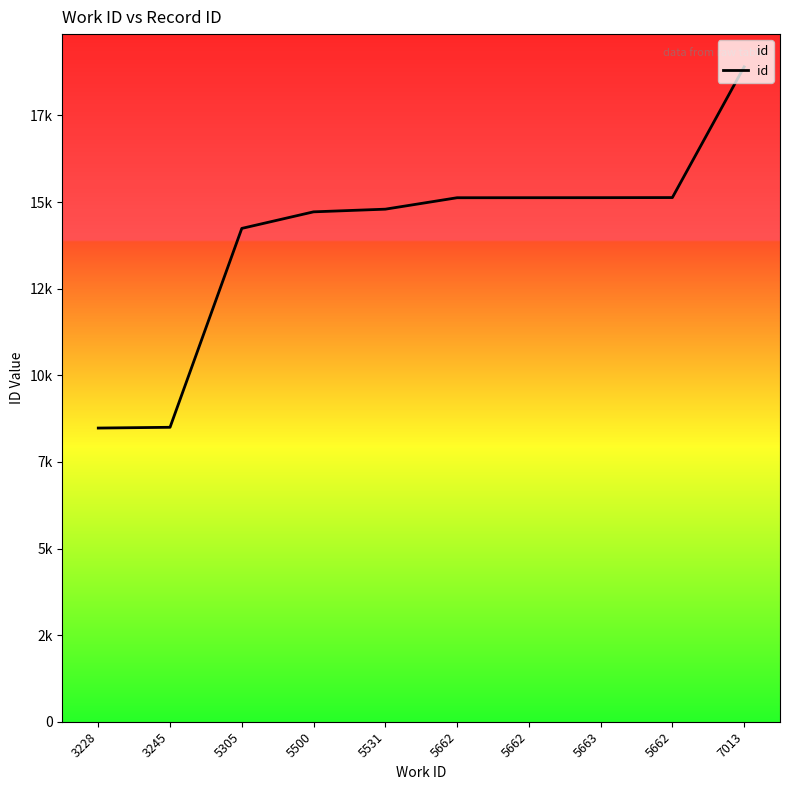

Does the chart have visible grid lines?

No